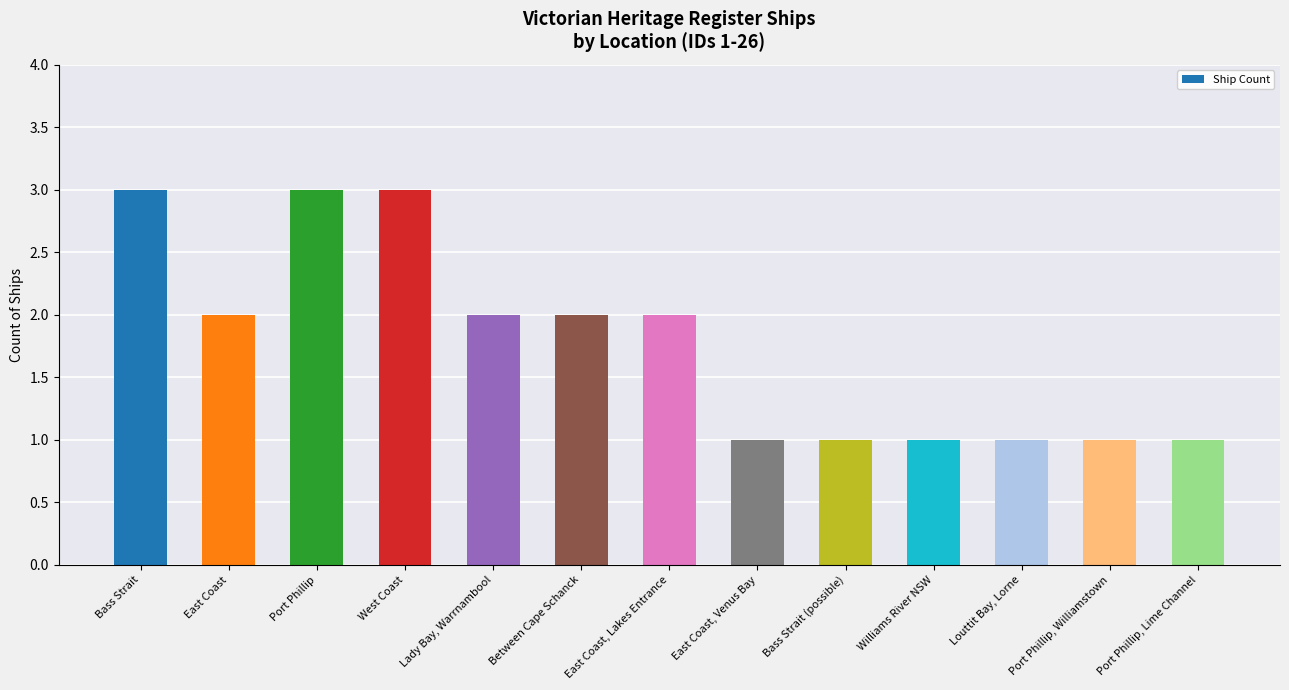

Read the value at Port Phillip, Lime Channel.

1